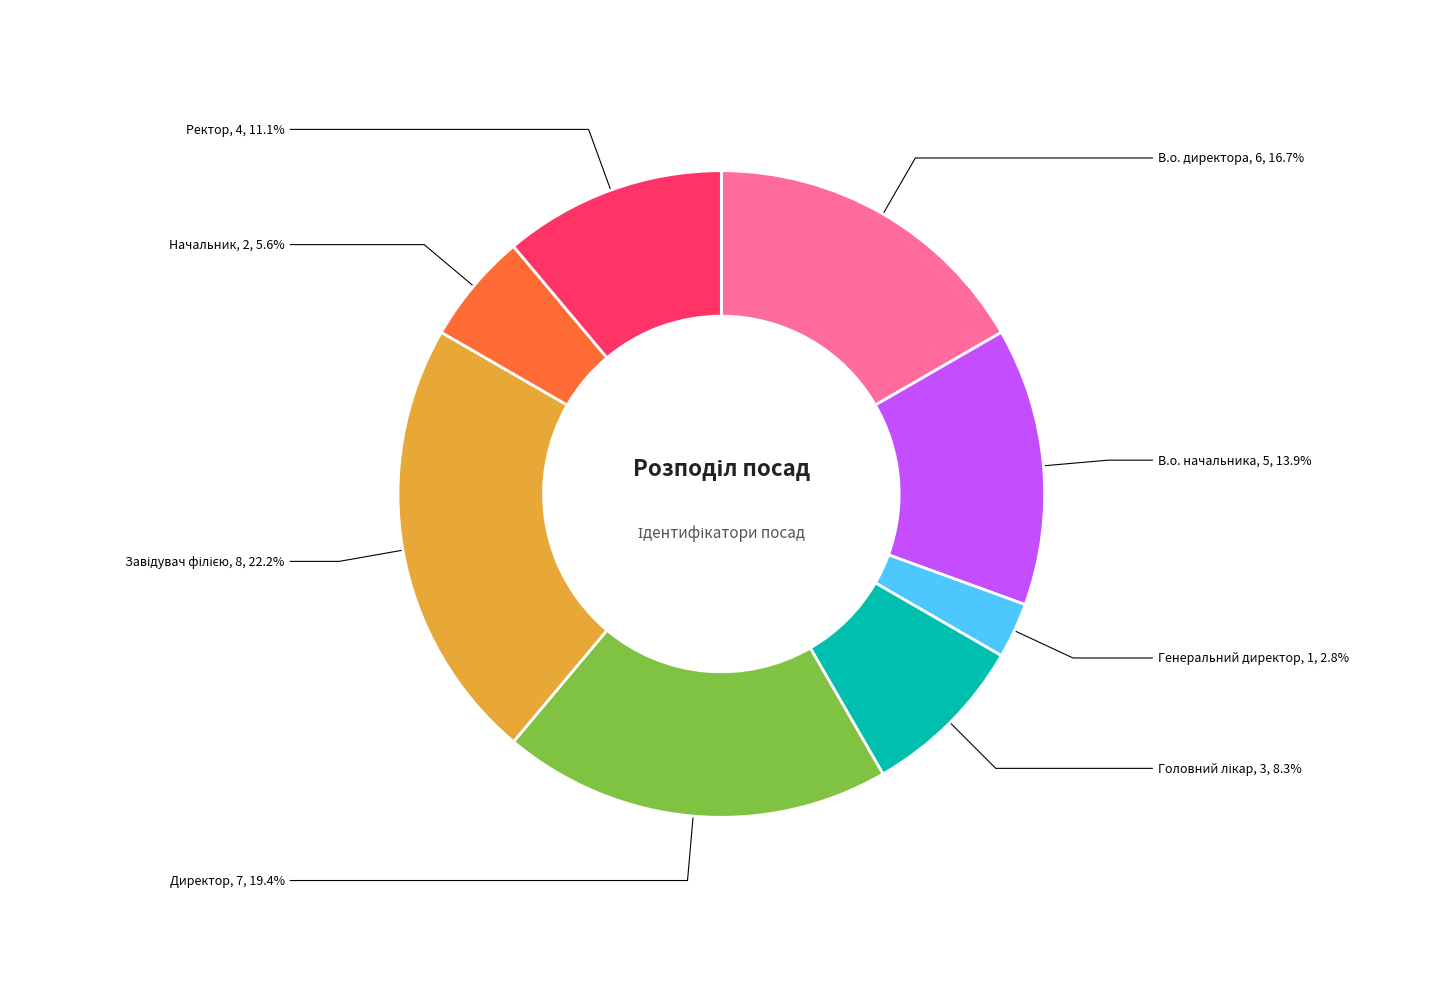

Is there any slice that represents more than half of the pie?

No